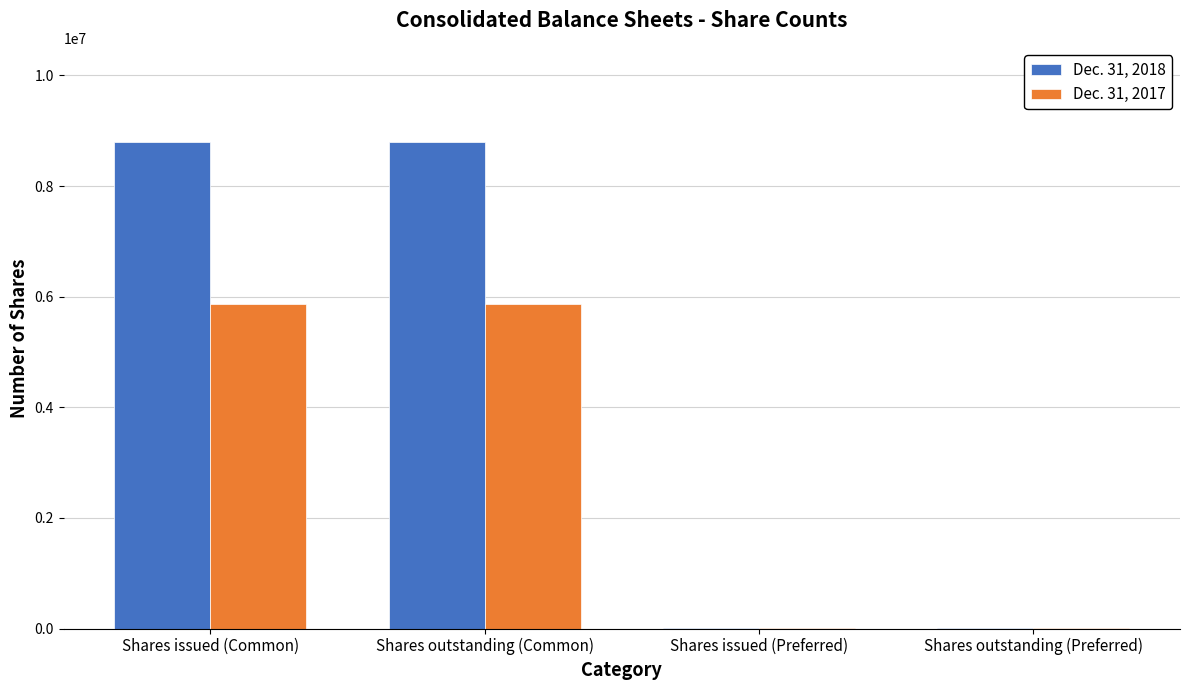

The Dec. 31, 2017 series shows 5859414 at Shares outstanding (Common). True or false?

True